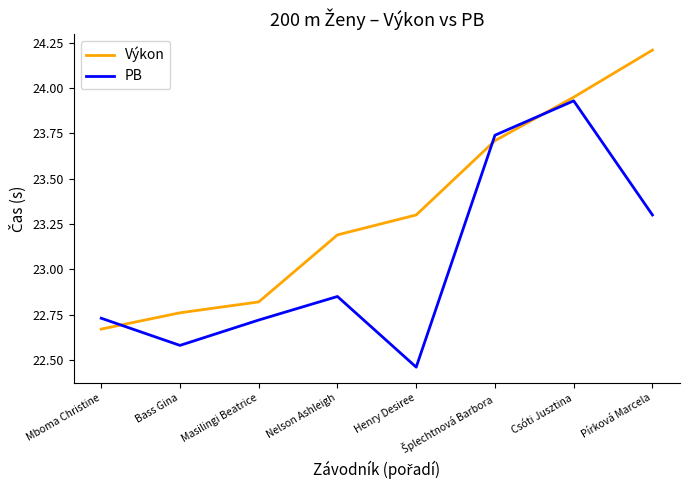

What is the difference between the maximum and minimum values in the Výkon series?

1.5